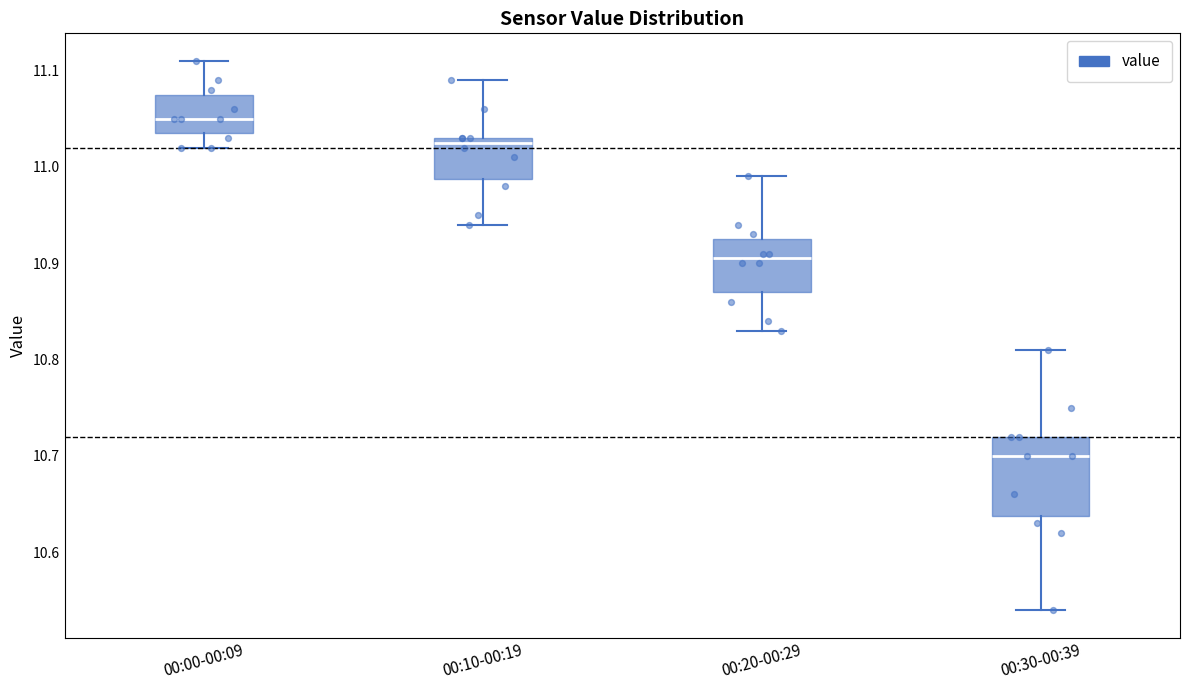

Which box's median line is the highest?

00:00-00:09